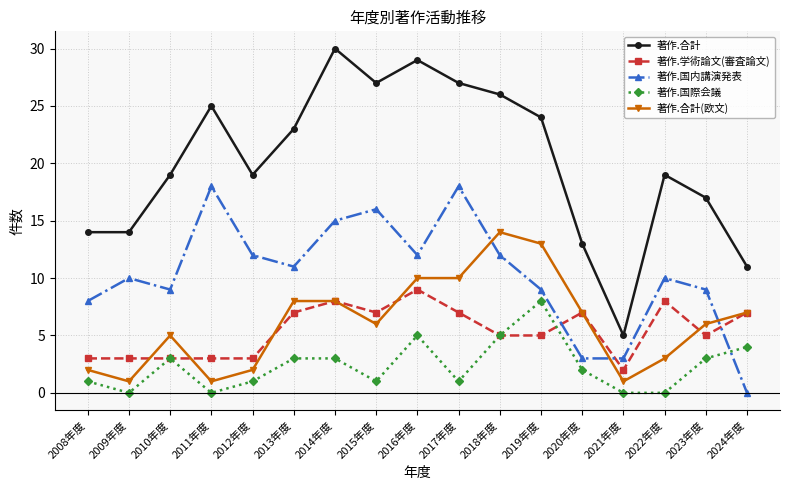

How many data points does each series have?

17